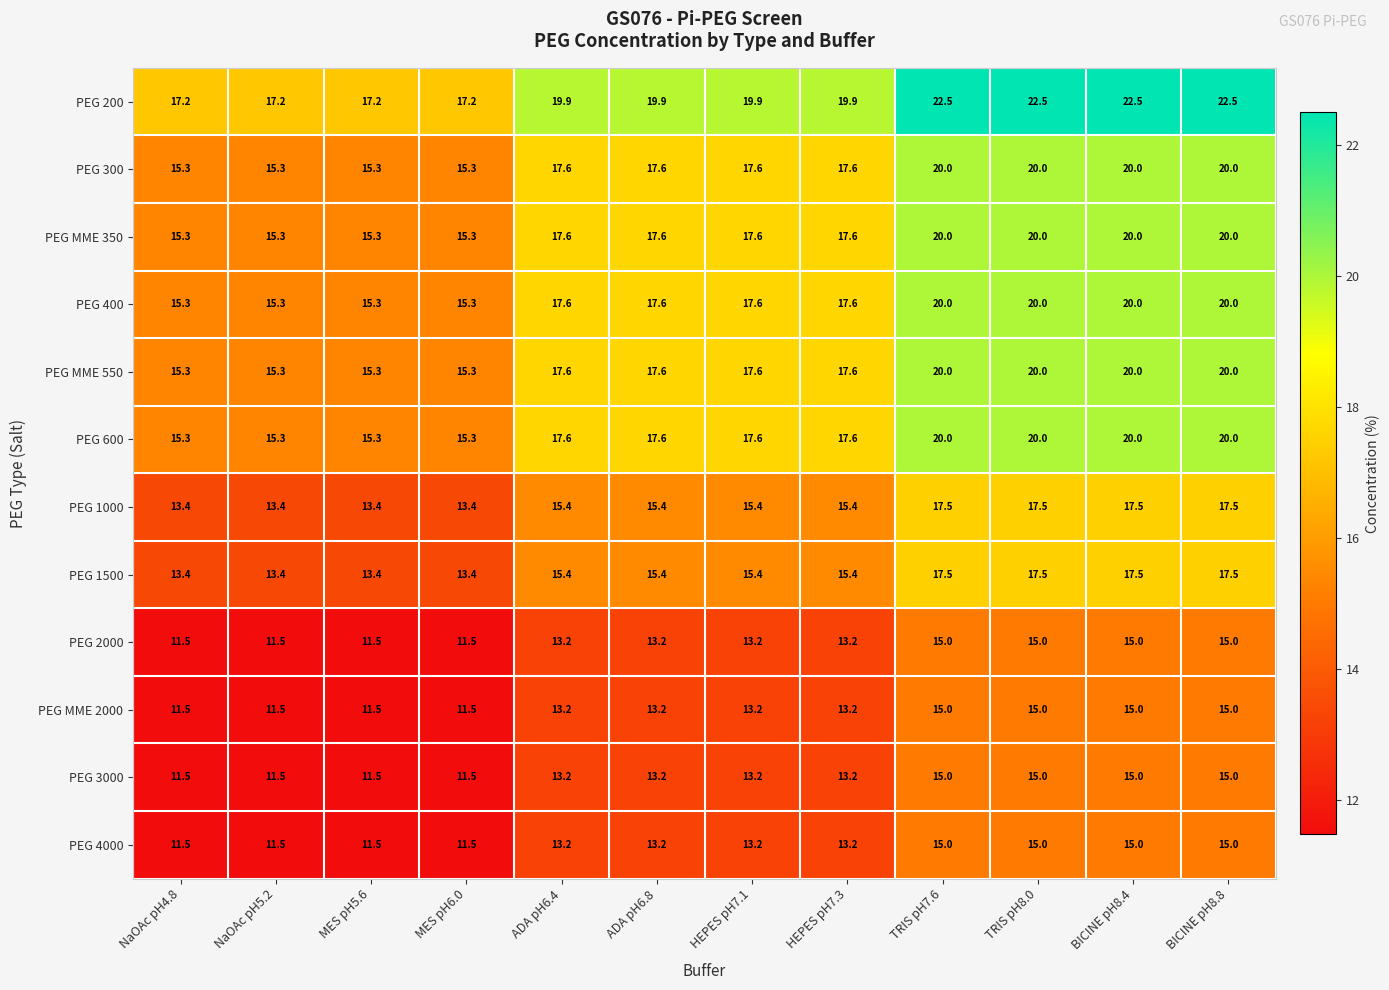

What is the sum of all PEG 1000 values?

185.2